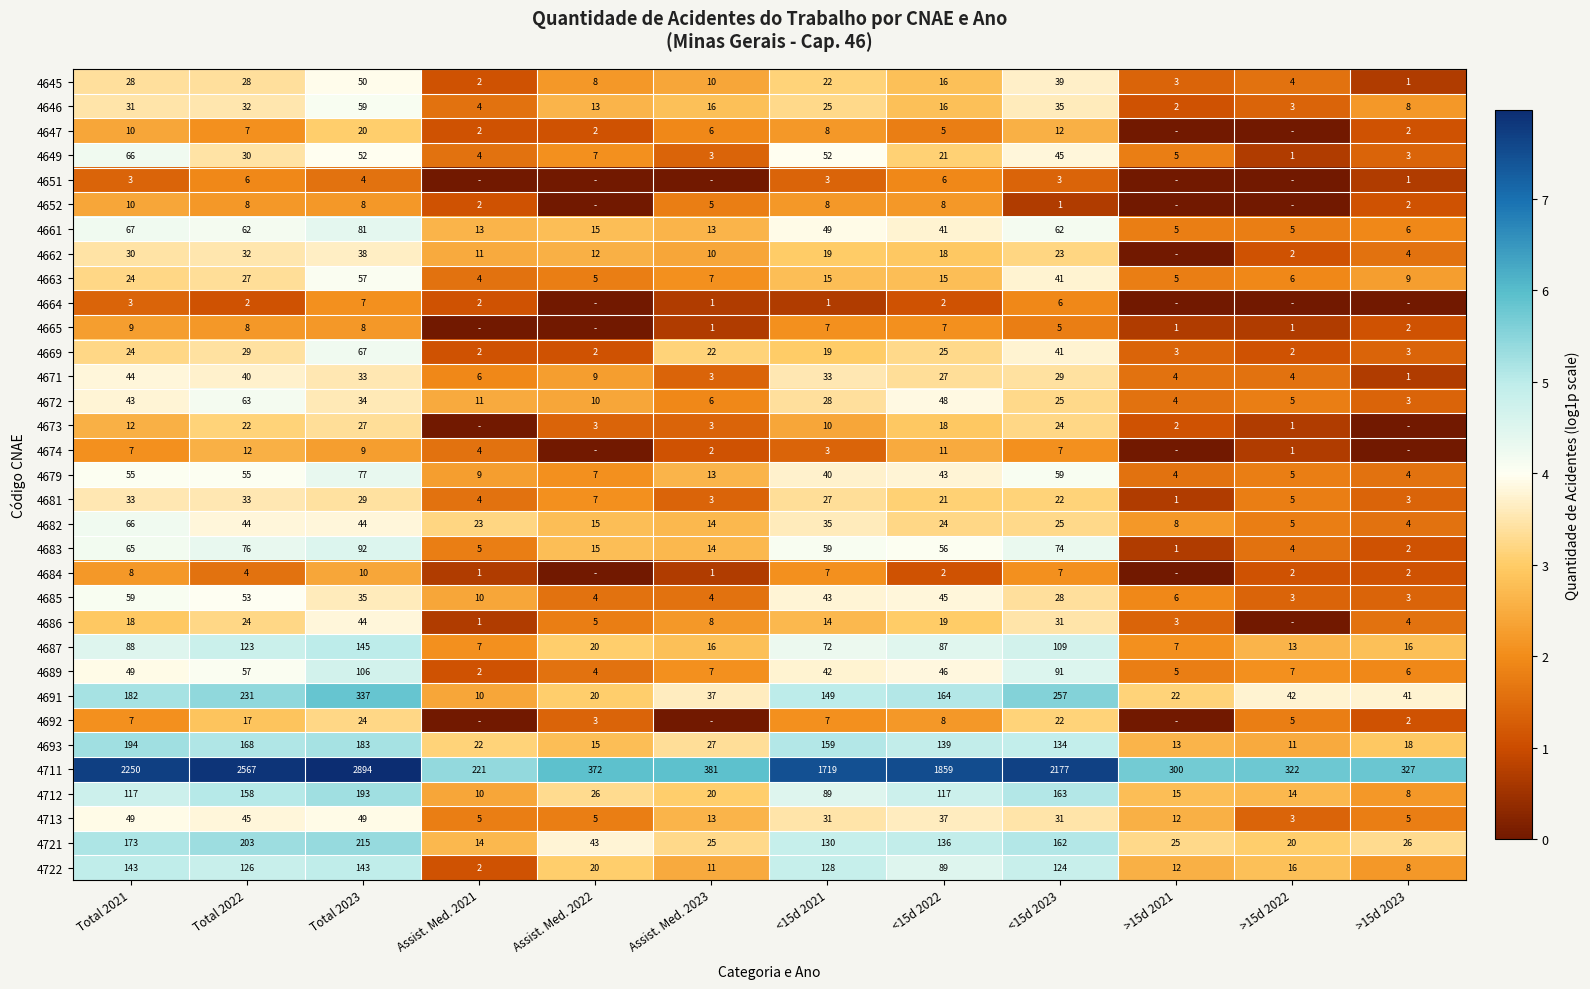

How many data points in 4691 are less than 149?

6